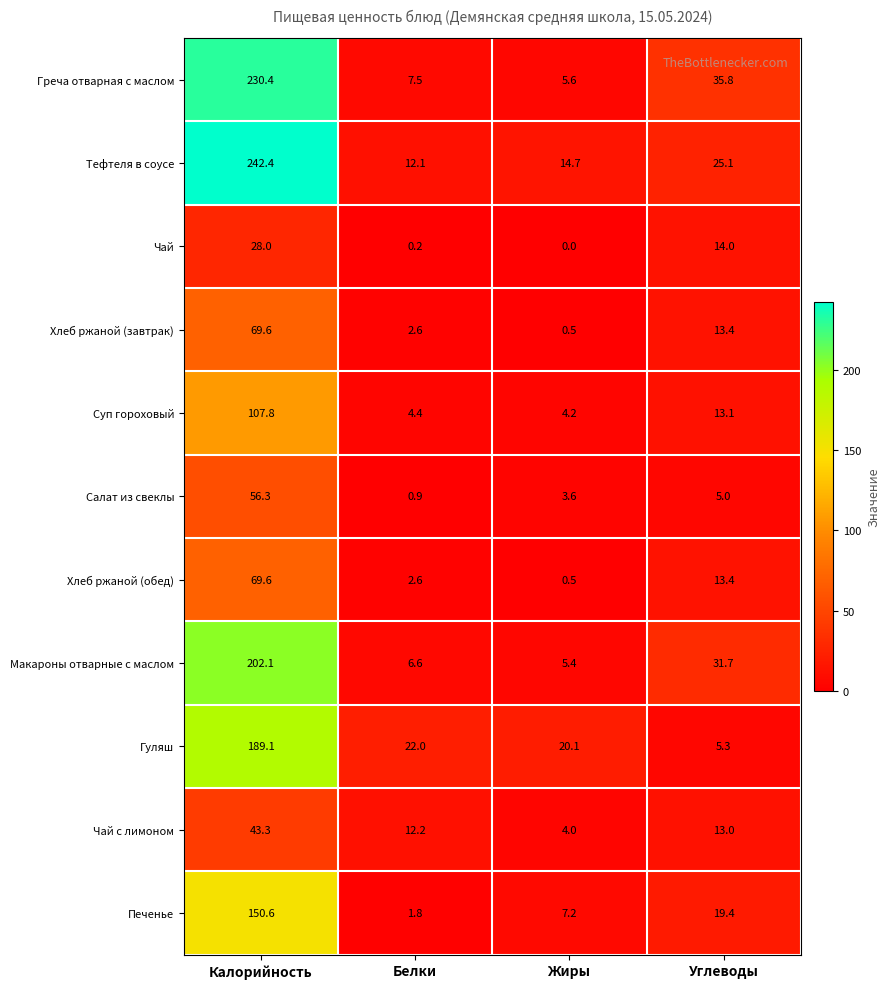

What is the total value across all series at Жиры?

65.8